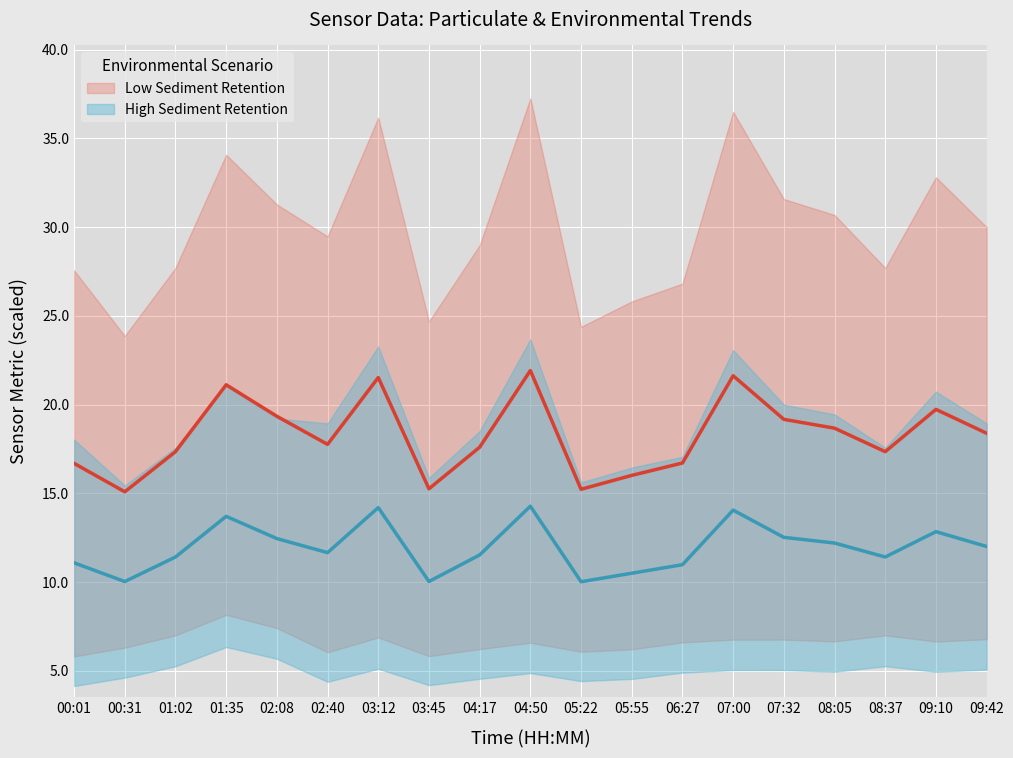

What is the total value across all series at 05:55?

26.5